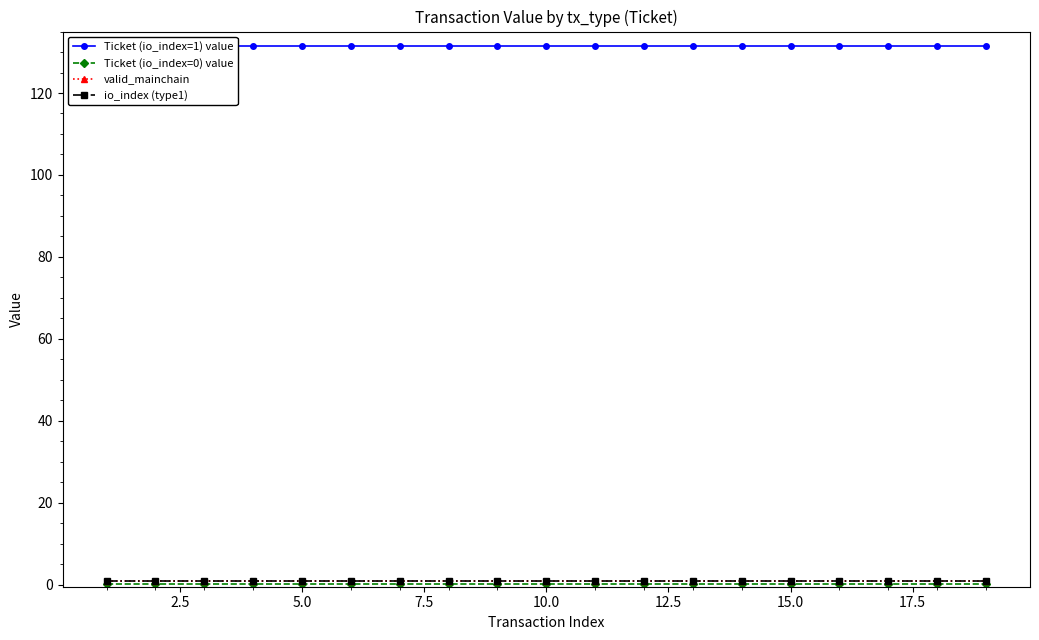

True or false: Ticket (io_index=1) value and io_index (type1) intersect in this chart.

False